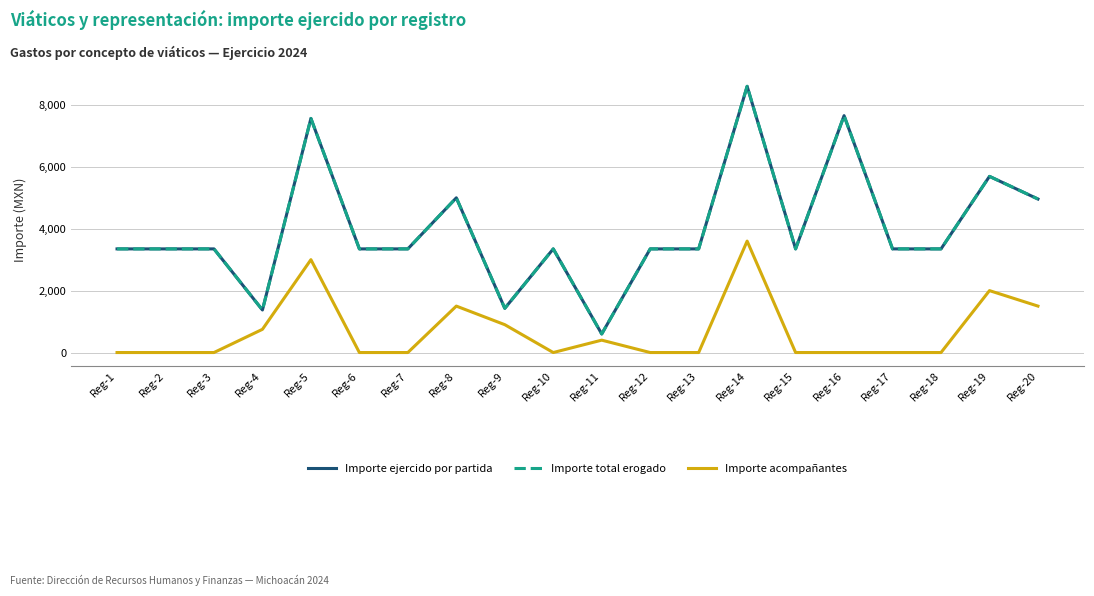

Is this an area chart (filled region under the line)?

No